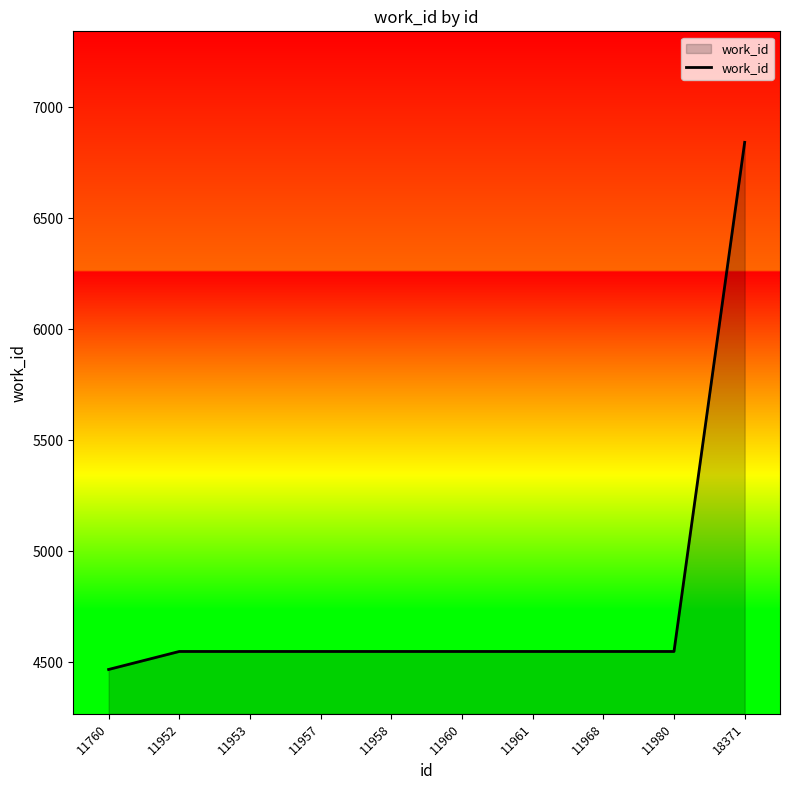

What is the change in value from 11760 to 11961?

+81